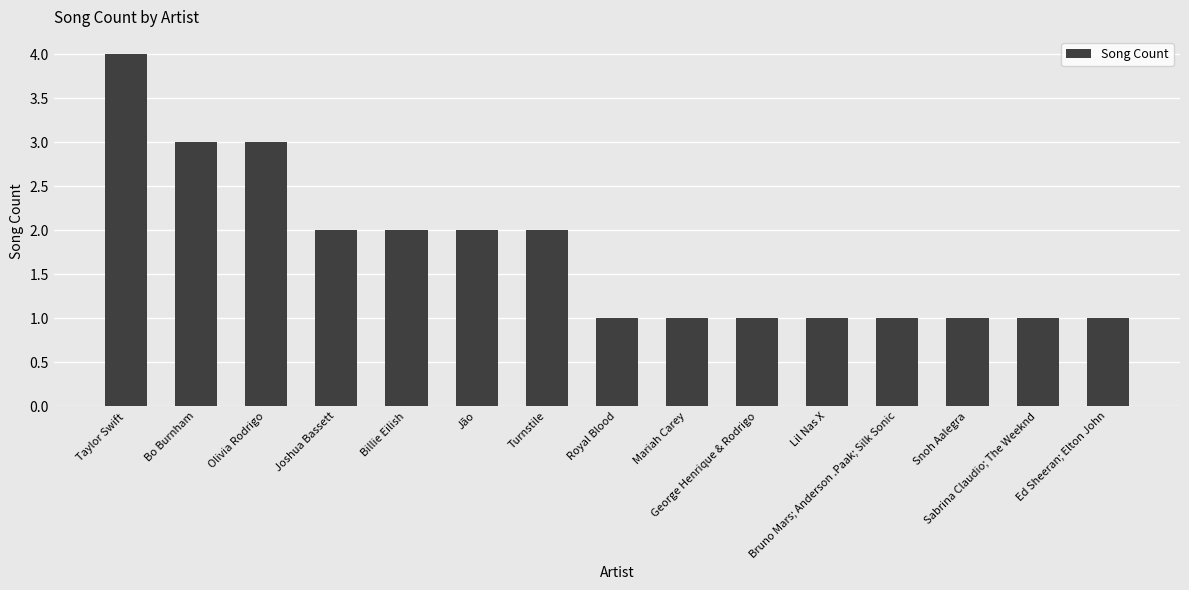

Reading right to left, list all the values displayed in this chart.

Ed Sheeran; Elton John=1	Sabrina Claudio; The Weeknd=1	Snoh Aalegra=1	Bruno Mars; Anderson .Paak; Silk Sonic=1	Lil Nas X=1	George Henrique & Rodrigo=1	Mariah Carey=1	Royal Blood=1	Turnstile=2	Jão=2	Billie Eilish=2	Joshua Bassett=2	Olivia Rodrigo=3	Bo Burnham=3	Taylor Swift=4